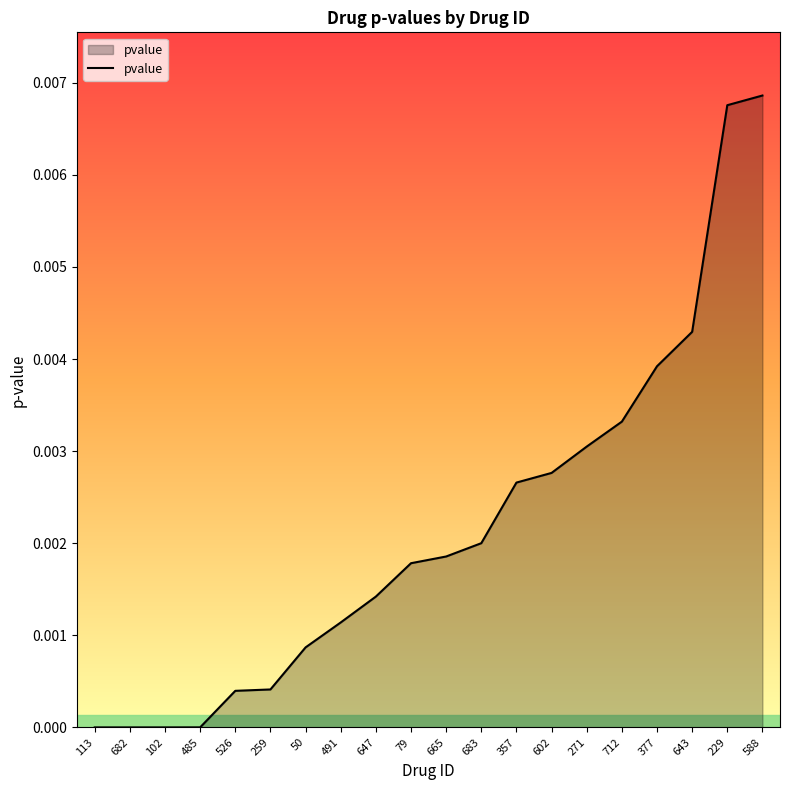

Is it true that the value at 665 is 0.0?

True